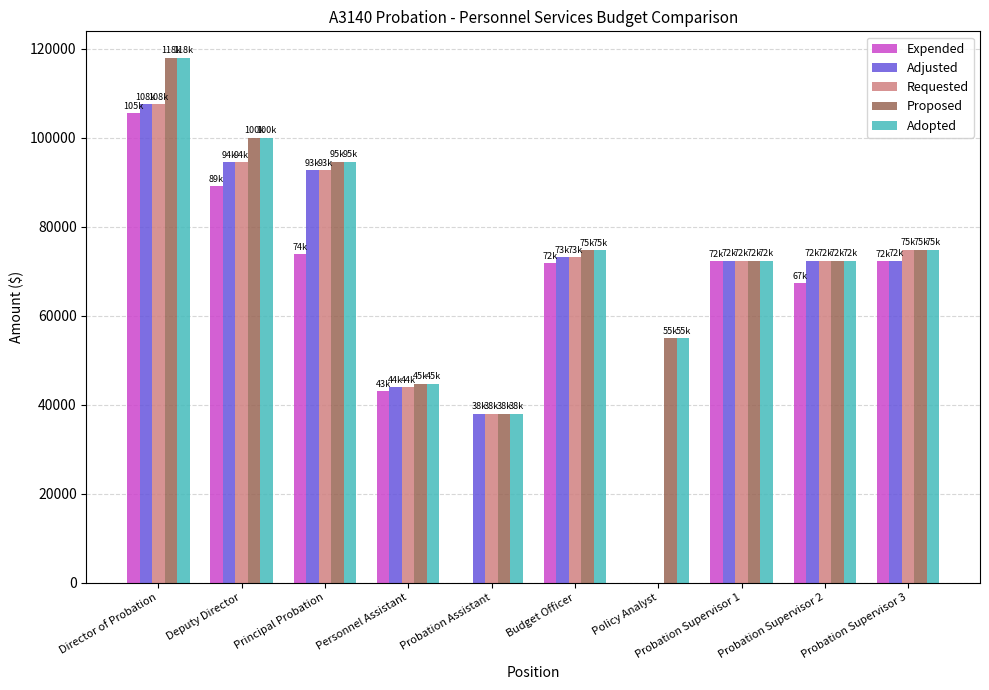

Is it true that Expended equals 38527.2 at Probation Supervisor 1?

False